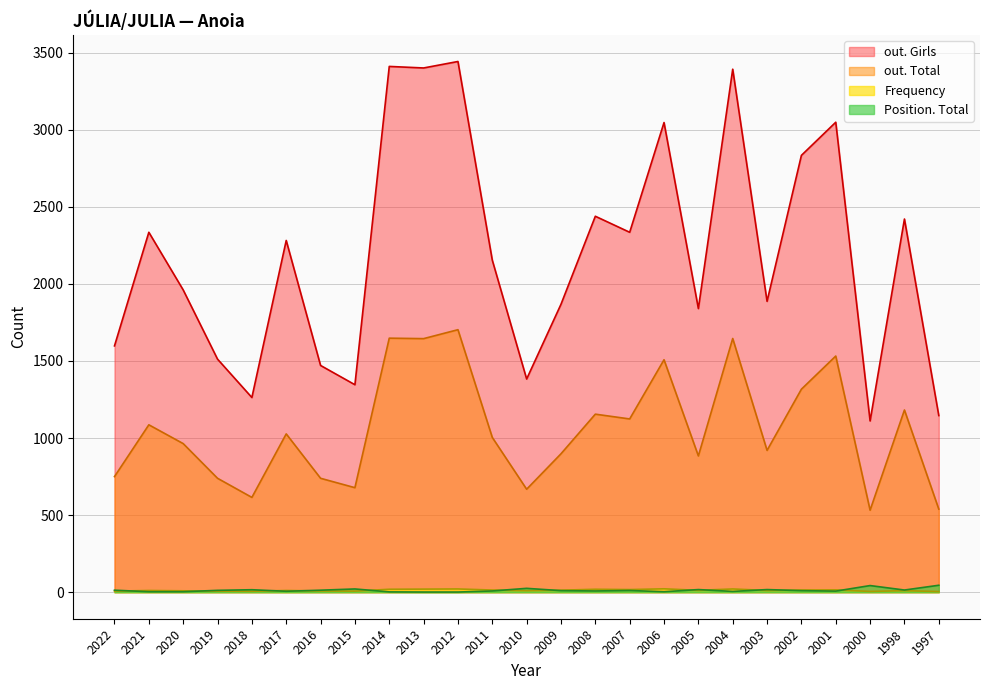

What is the spread (max minus min) of values at 2016?

1463